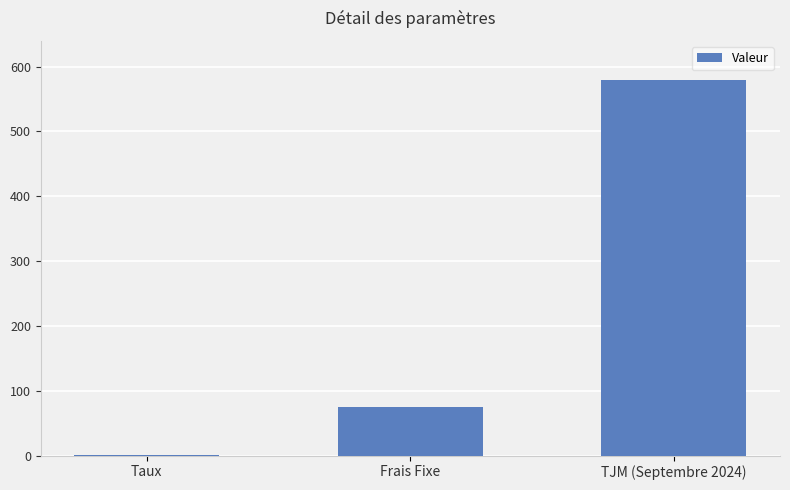

At which label is the value closest to 290?

Frais Fixe